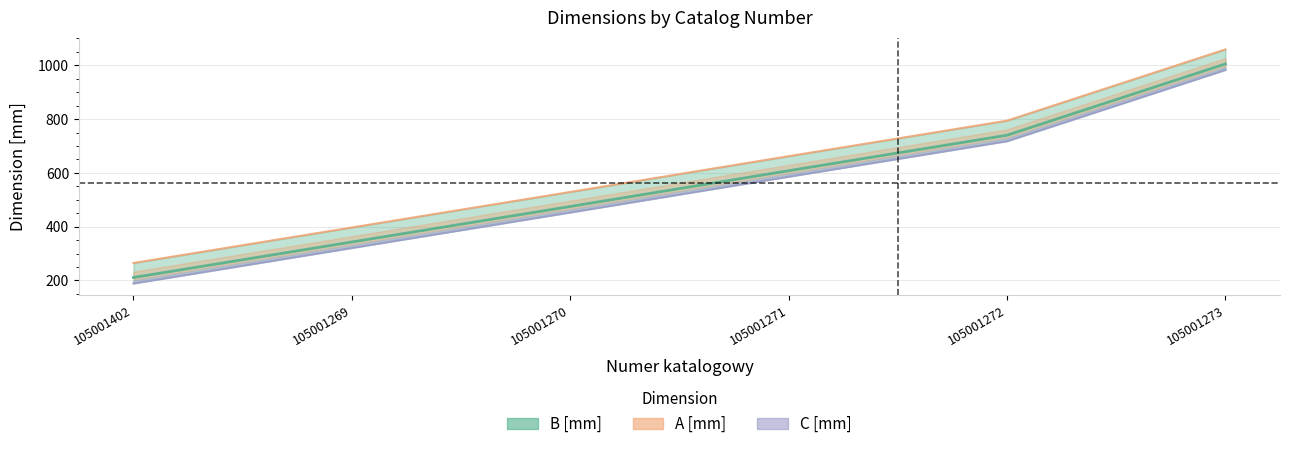

True or false: B [mm] and A [mm] cross at least once.

False